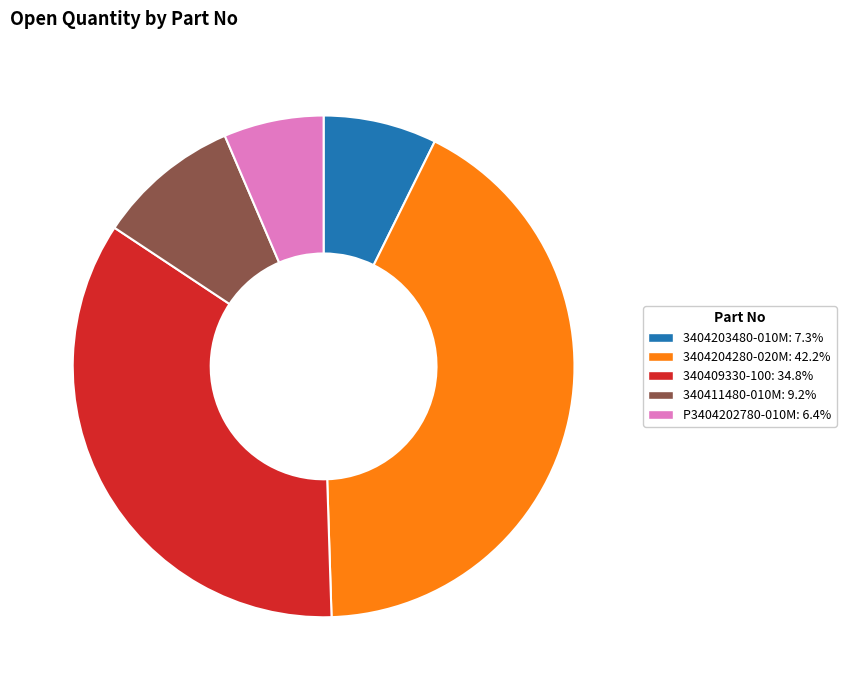

How many slices are in this pie chart?

5